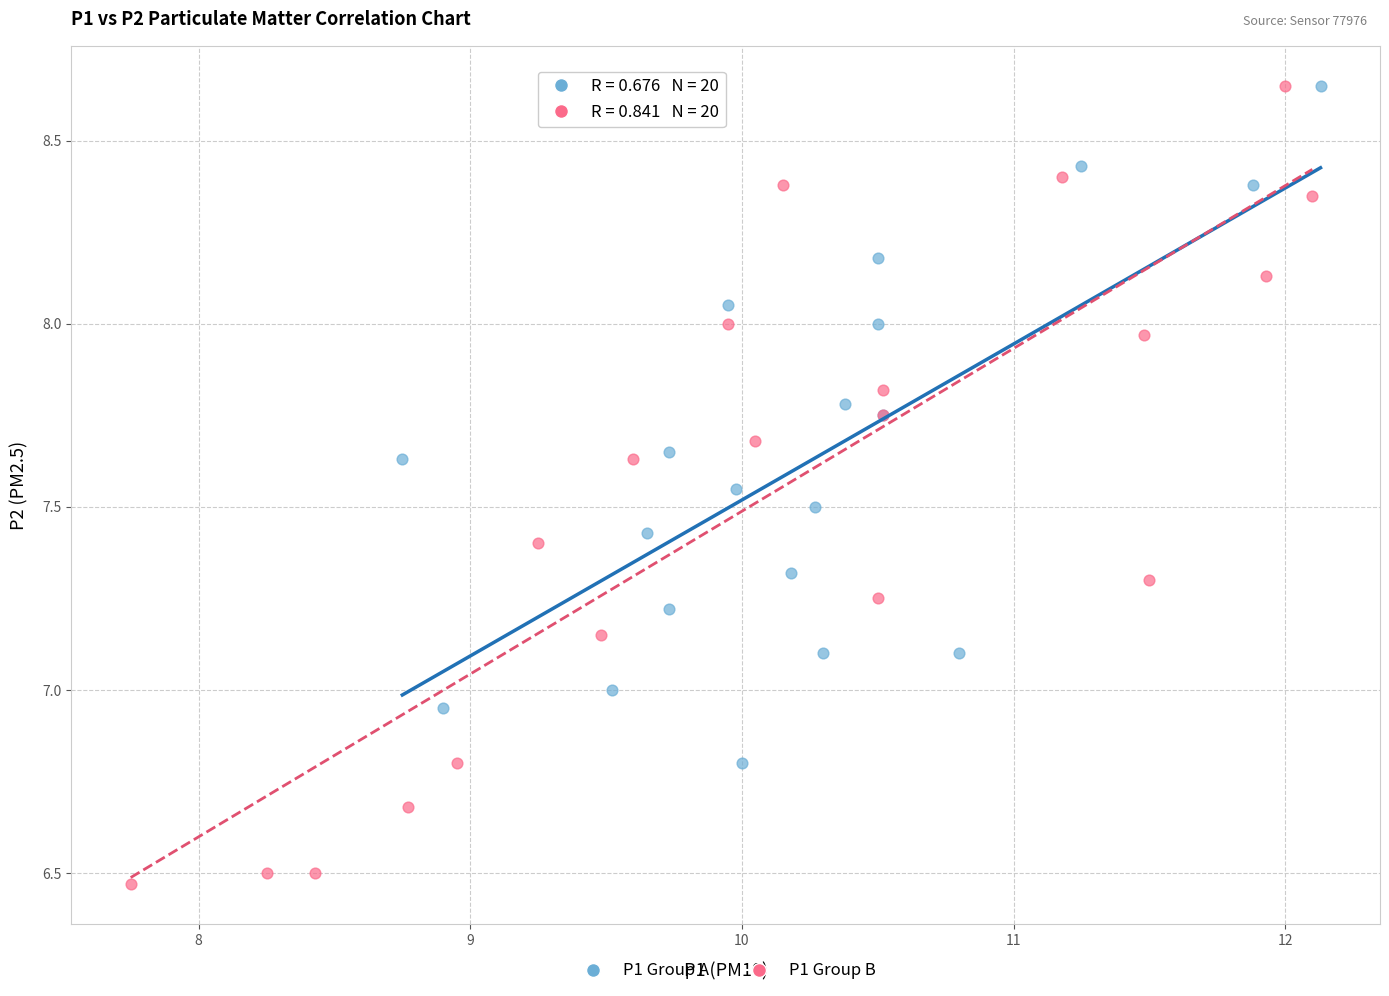

Which series contains the lowest Y value?

P1 Group B